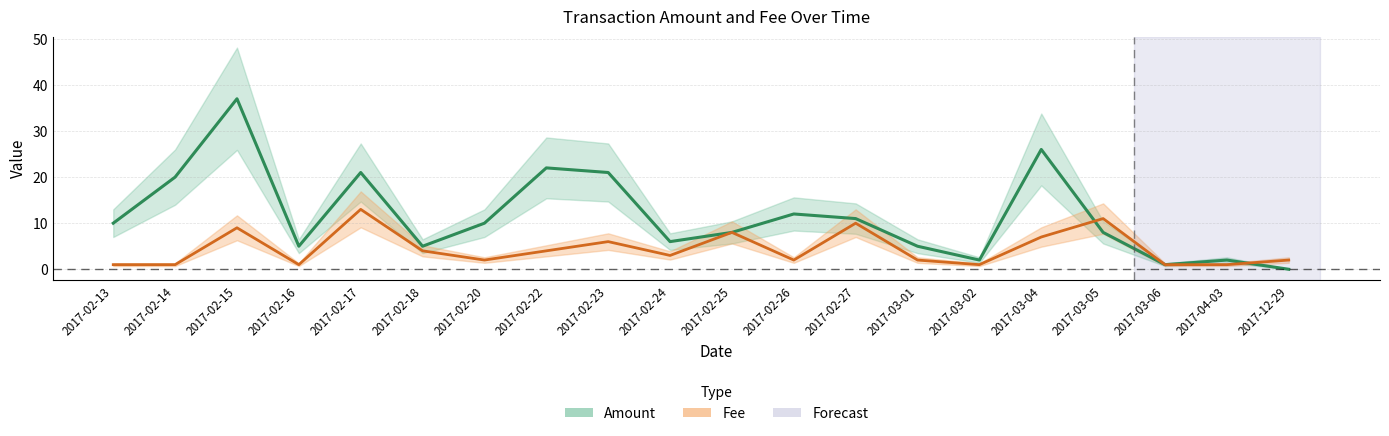

At how many categories does at least one series exceed 19?

6